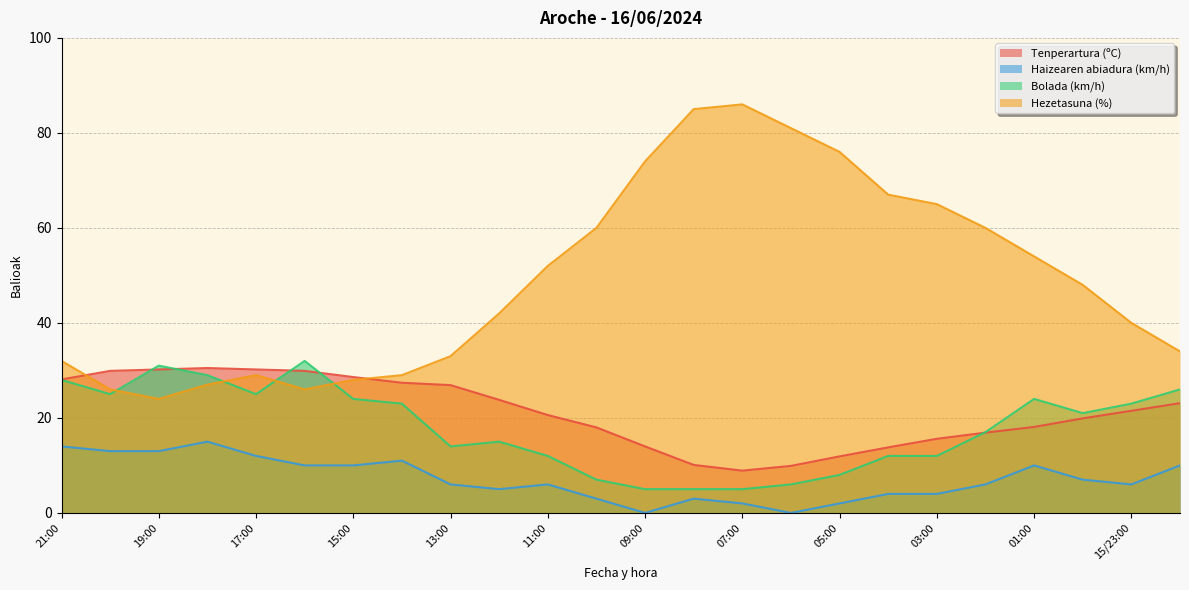

How many lines are shown in the chart?

4